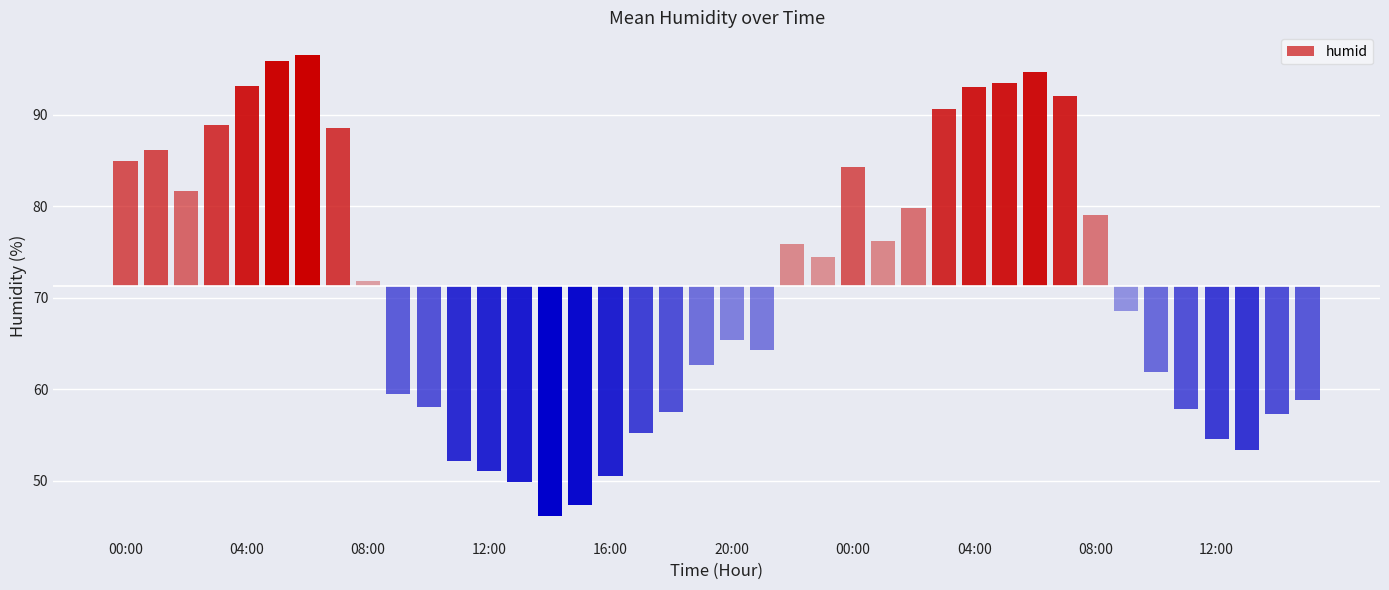

Is it true that the value at 09:00 is 59.5?

True